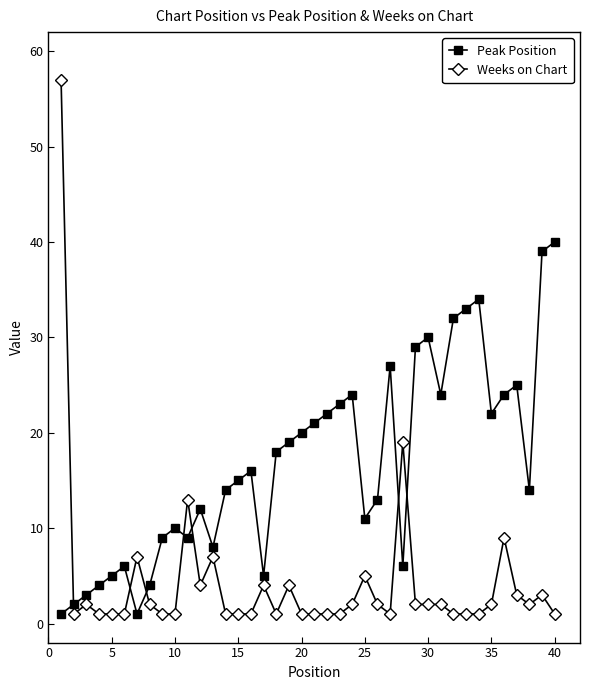

How many times do Peak Position and Weeks on Chart cross each other?

7